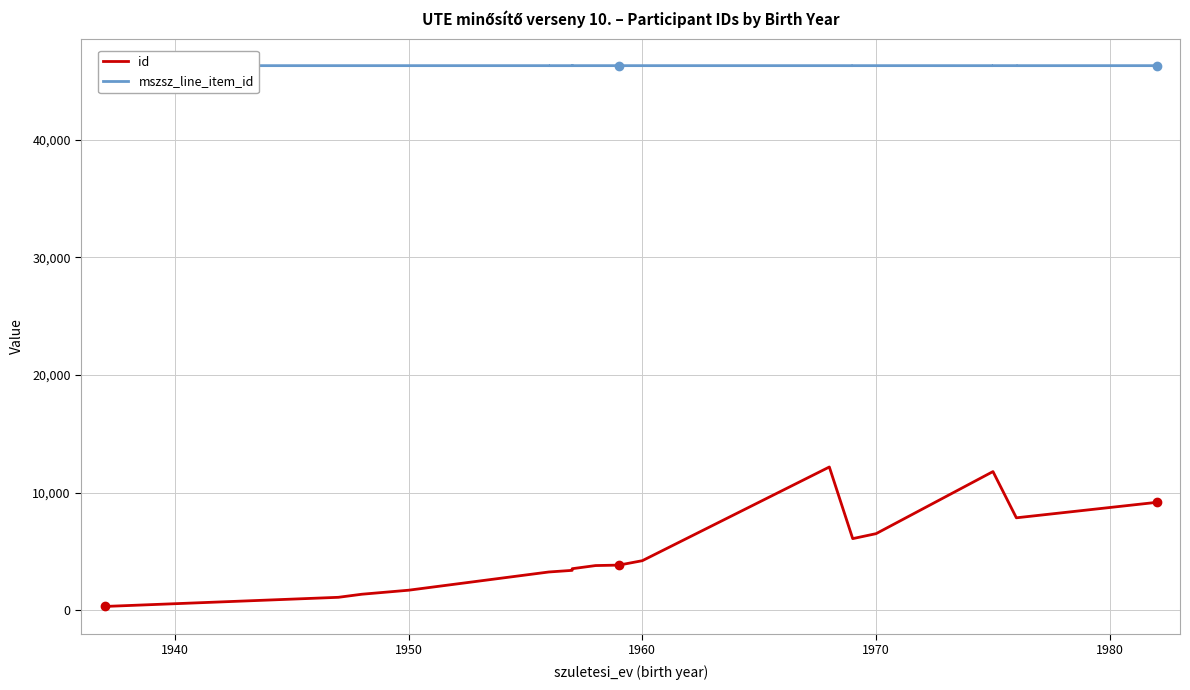

What is the minimum value shown in the chart?

321